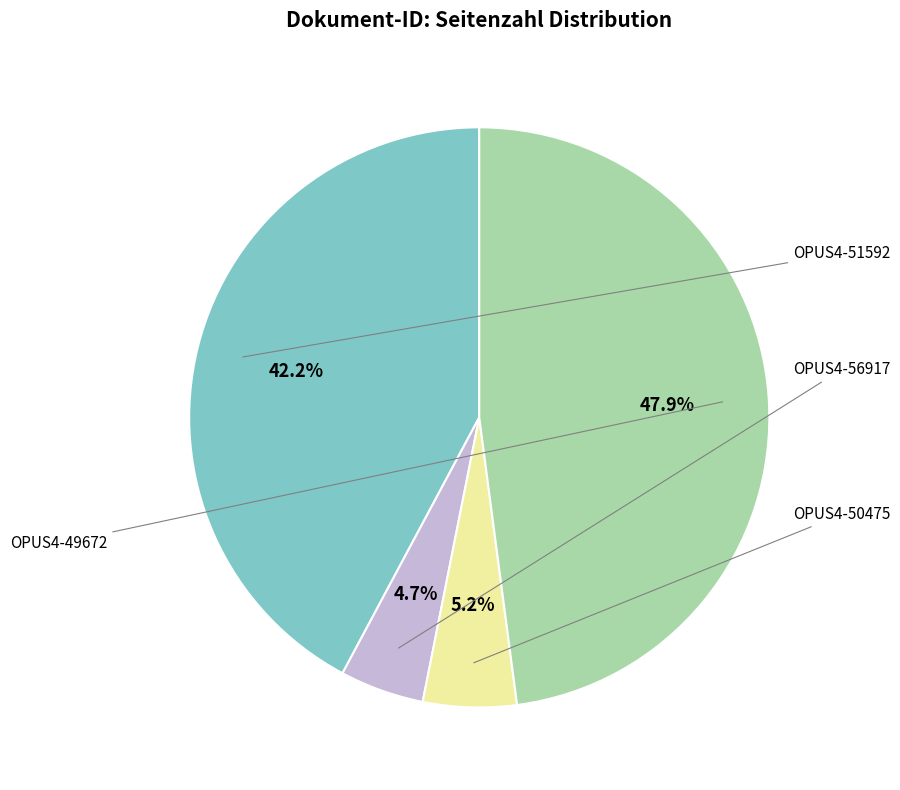

To the nearest percent, what is the average slice percentage?

25%